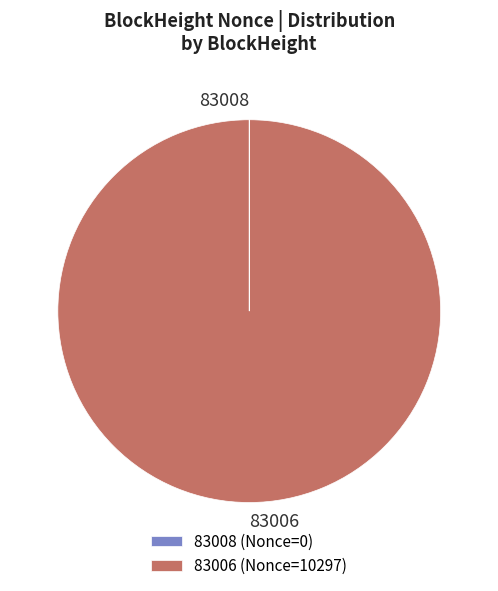

Is there any slice that represents more than half of the pie?

Yes